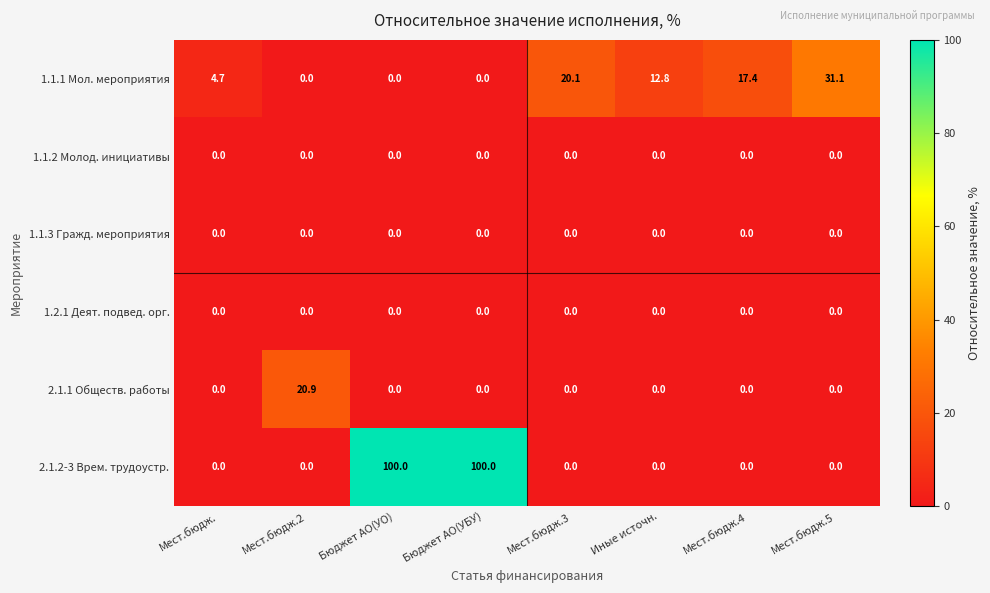

Which series has the widest spread of values?

2.1.2-3 Врем. трудоустр.